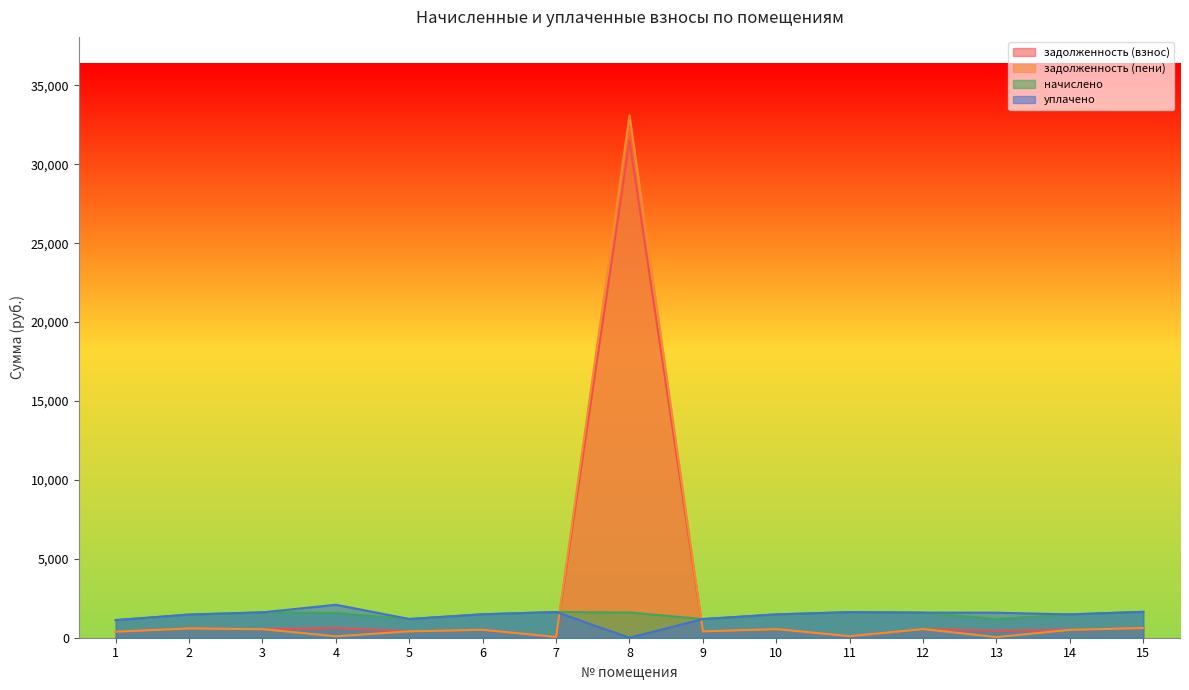

True or false: уплачено has more than 0 interior local peaks.

True